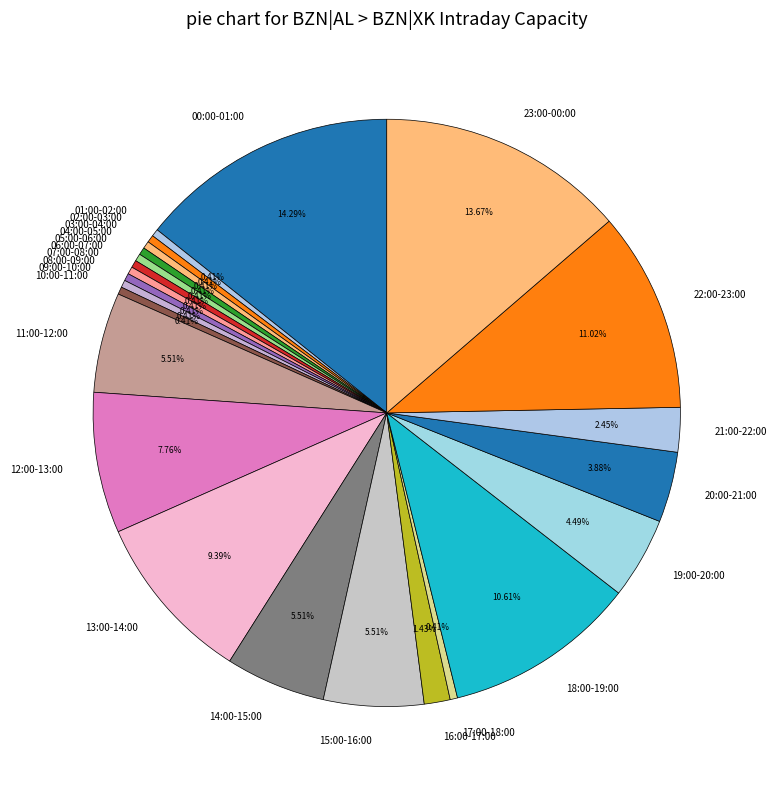

To the nearest percent, what is the combined percentage of 01:00-02:00 and 17:00-18:00?

1%